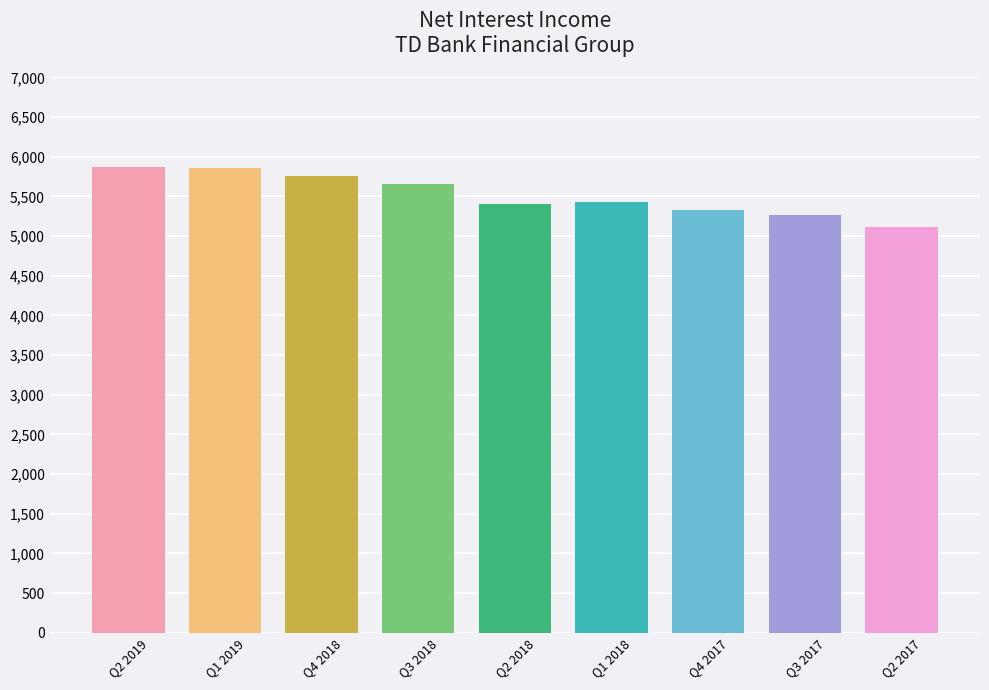

What is the sum of all values?

49677